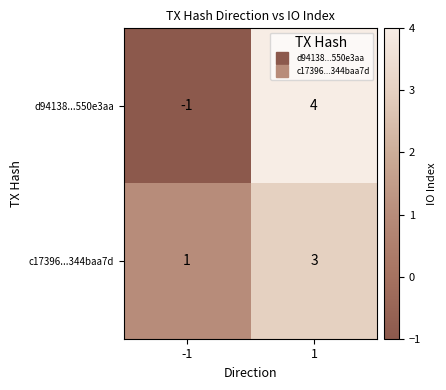

What is the sum of the c17396...344baa7d values at 1 and -1?

4